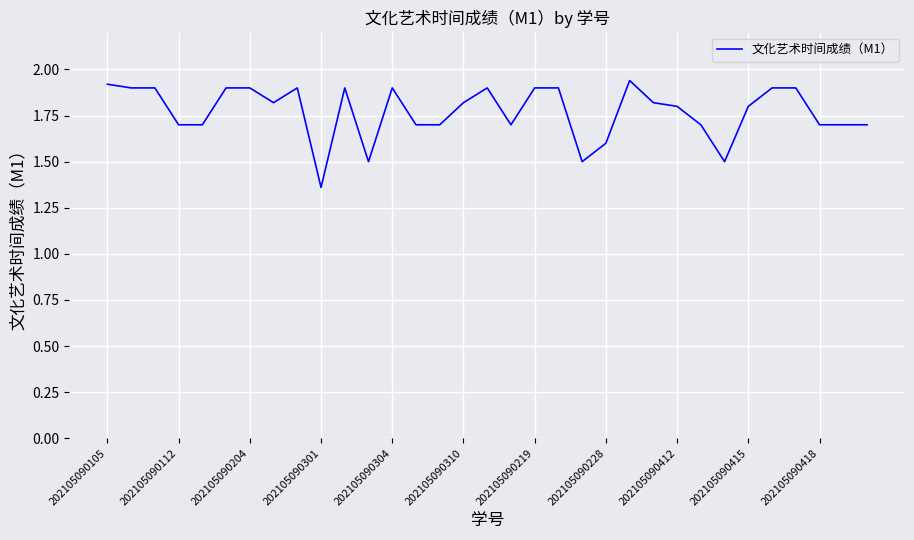

What is the difference between the maximum and minimum values?

0.6